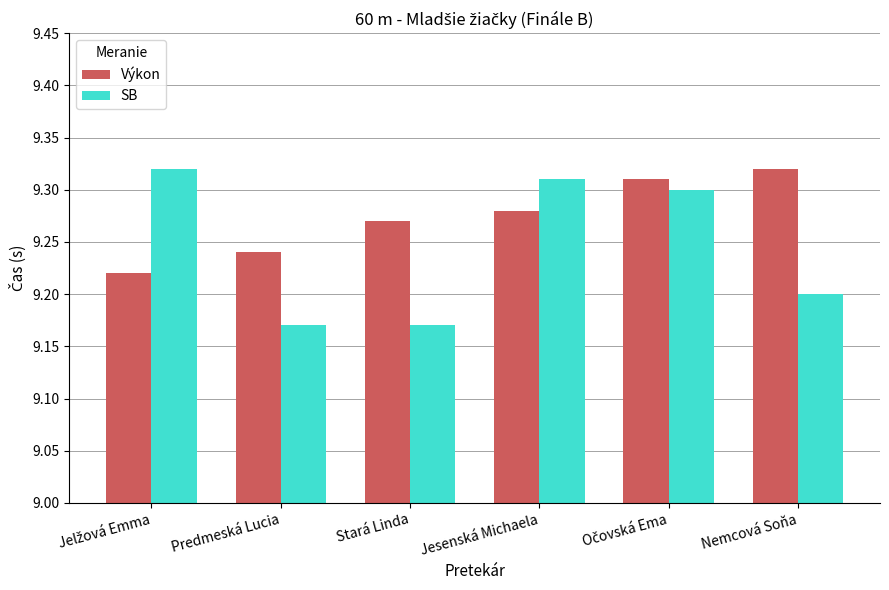

True or false: SB has a value of 9.2 at Nemcová Soňa.

True